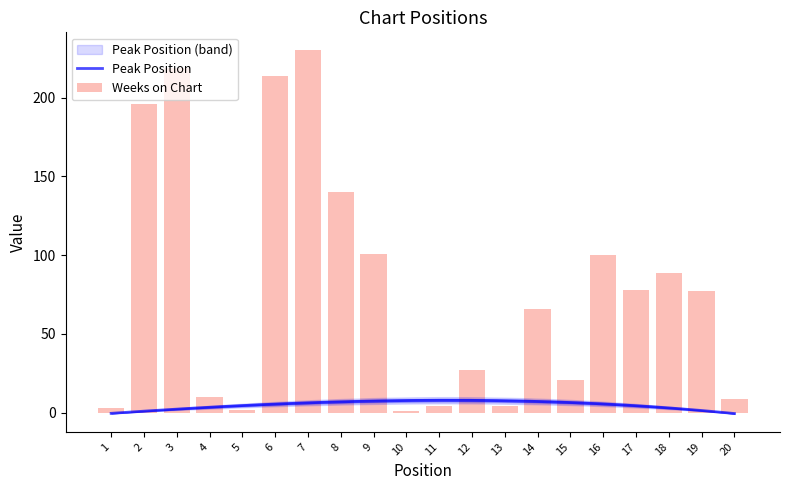

Reading left to right, list all the values displayed in this chart.

1=3	2=196	3=219	4=10	5=2	6=214	7=230	8=140	9=101	10=1	11=4	12=27	13=4	14=66	15=21	16=100	17=78	18=89	19=77	20=9